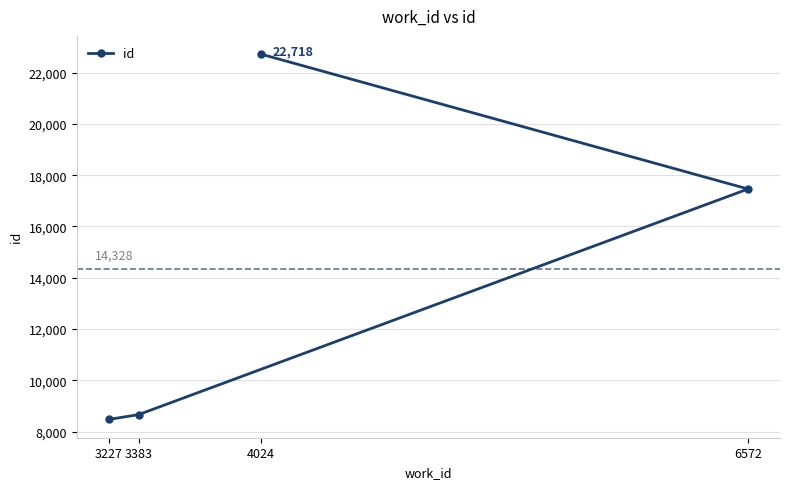

The chart shows a value of 8474 at 3227. True or false?

True